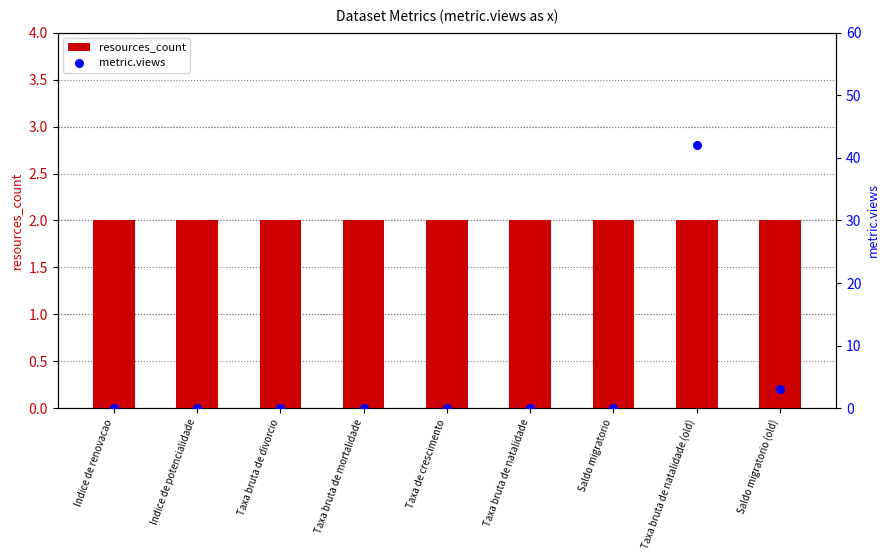

At how many categories does at least one series exceed 31?

1